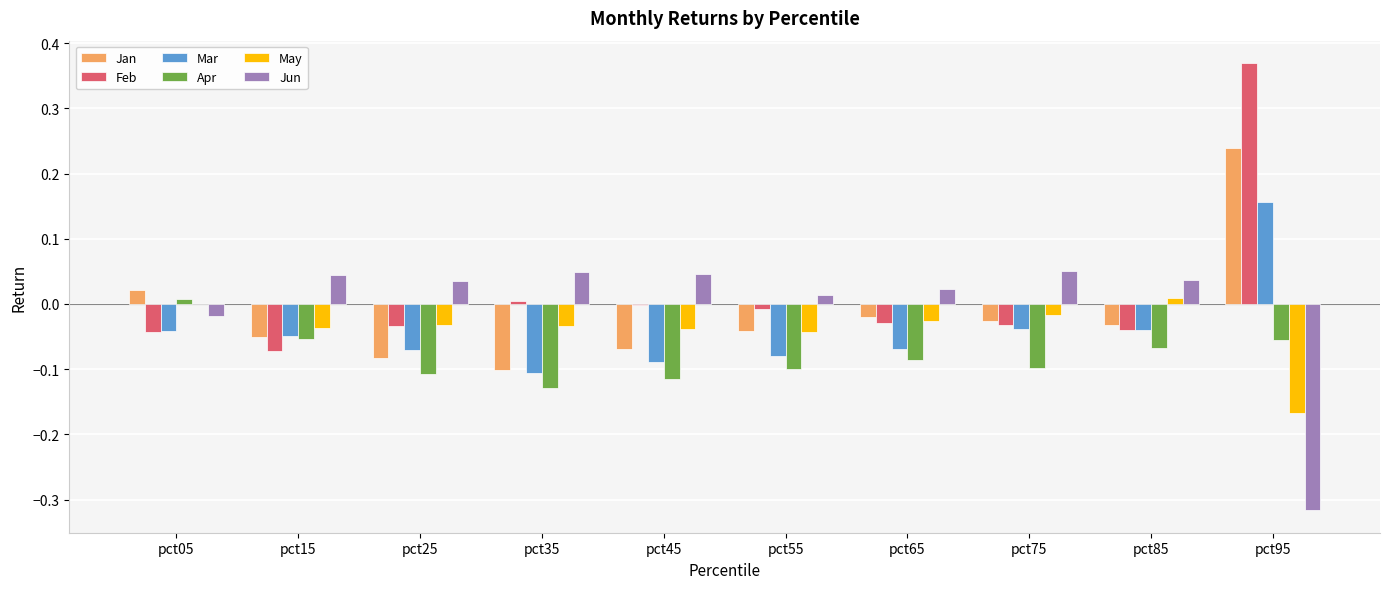

What is the sum of all Apr values?

-0.8